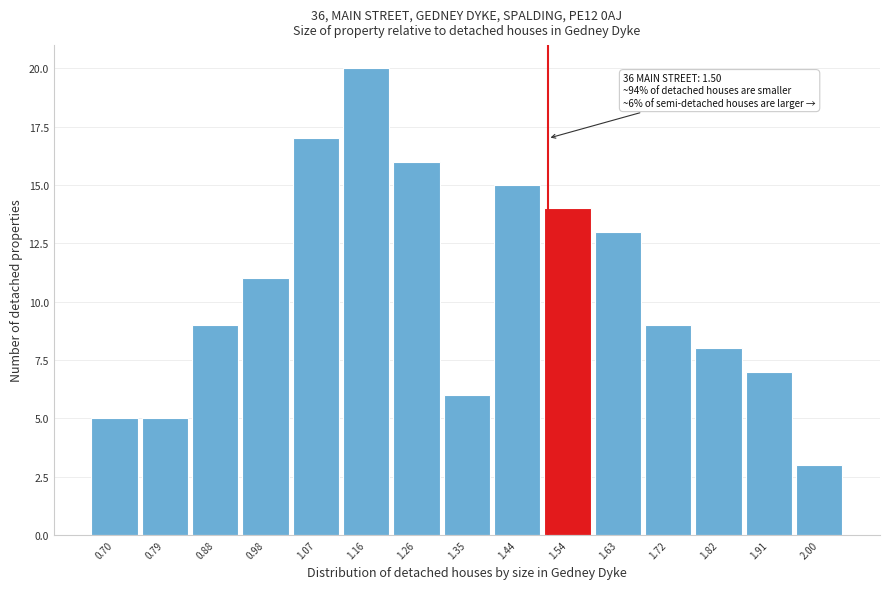

Which range on the x-axis has the tallest bar?

1.12 to 1.21